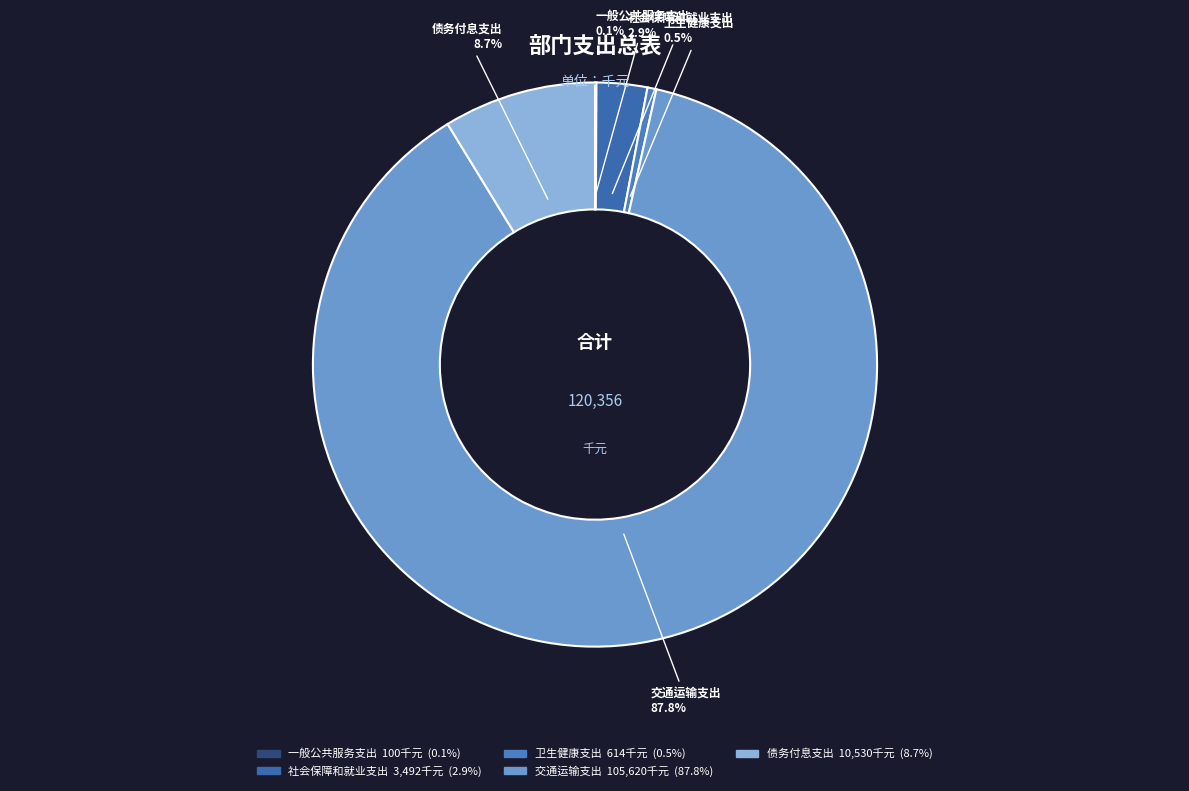

Which category has the biggest portion of the pie?

交通运输支出